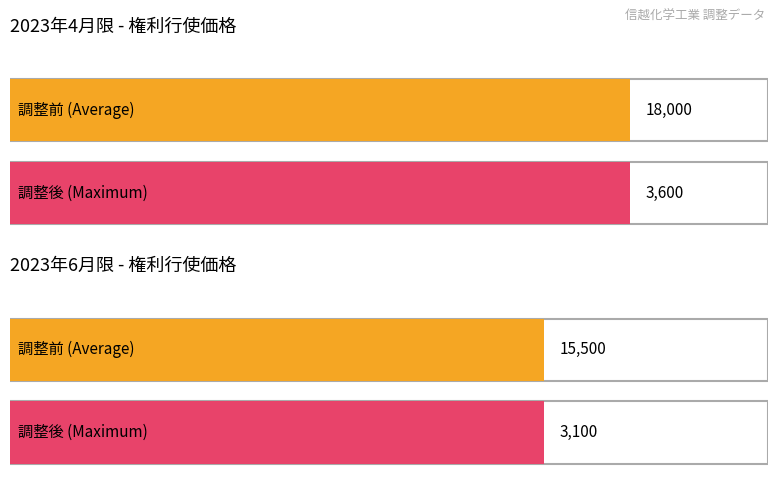

What is the value of the 調整前 bar at the 1st from the left?

18000